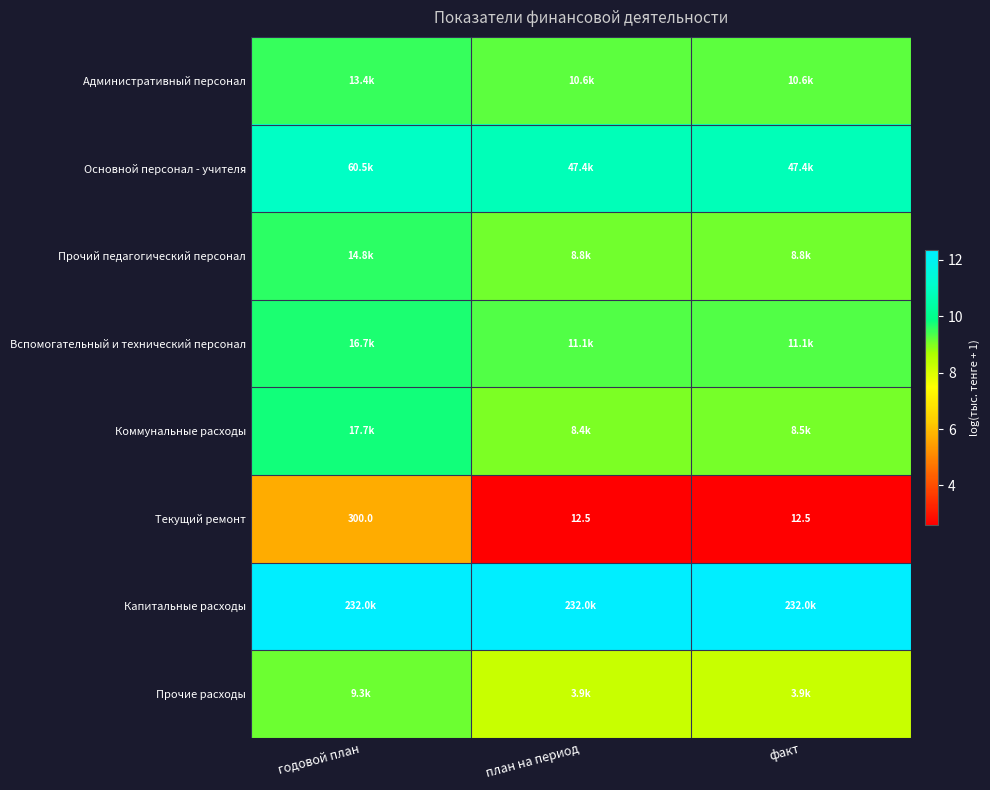

Which series changed the most between годовой план and план на период?

Текущий ремонт